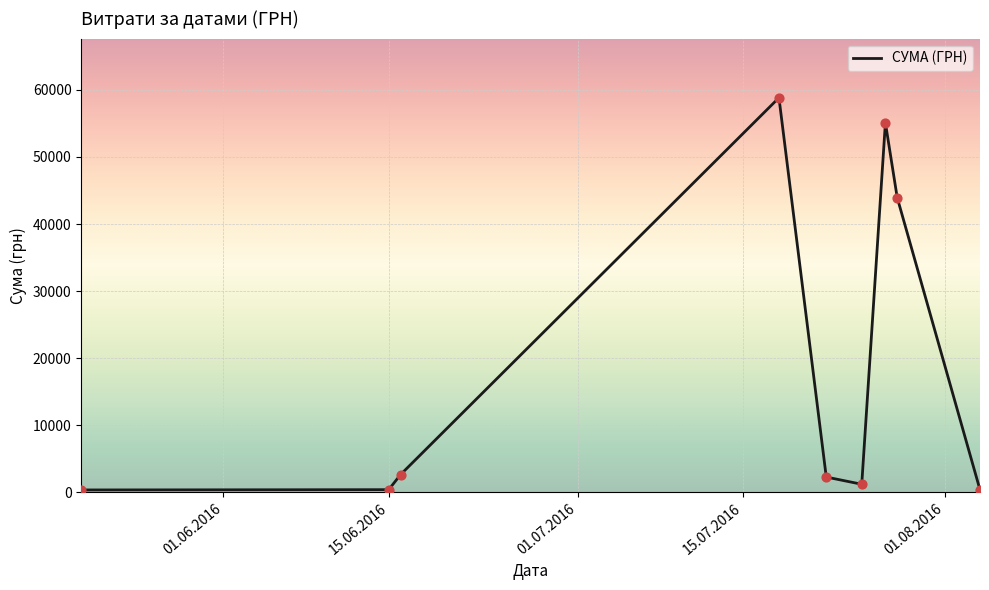

What is the maximum value shown in the chart?

58840.0